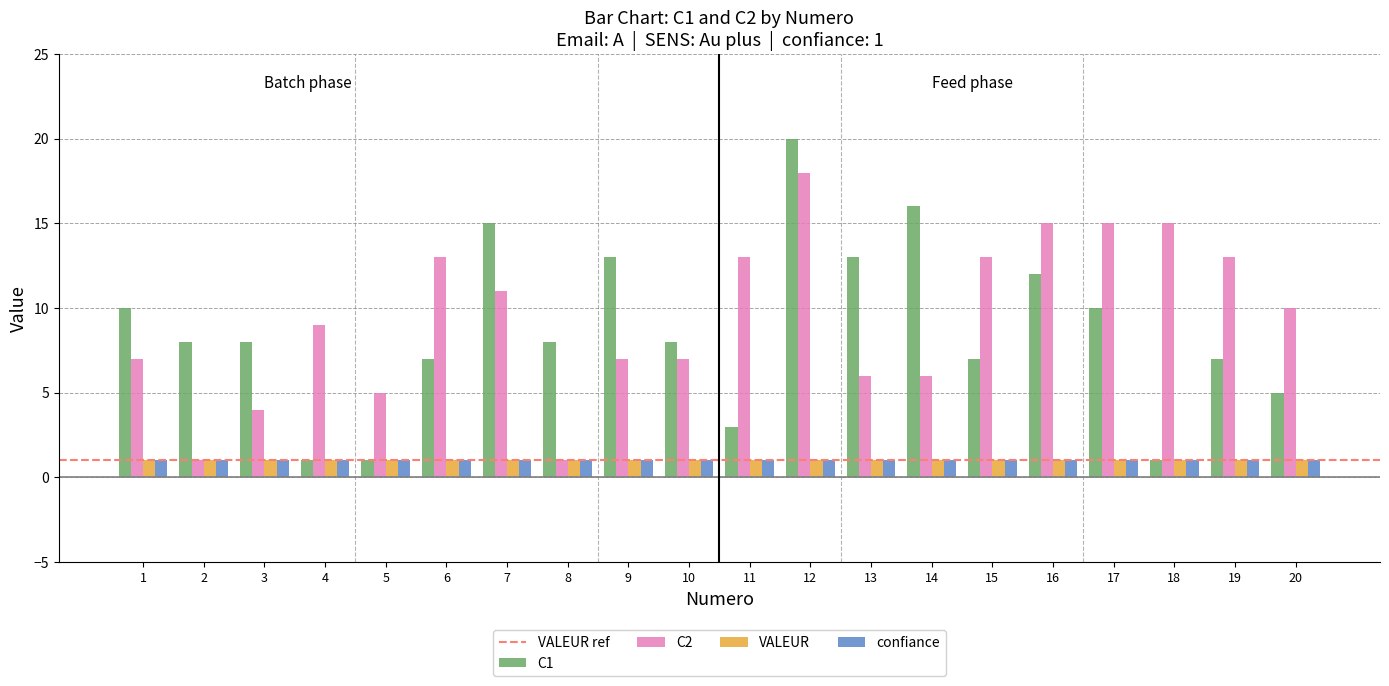

Which series has the largest range (max minus min)?

C1